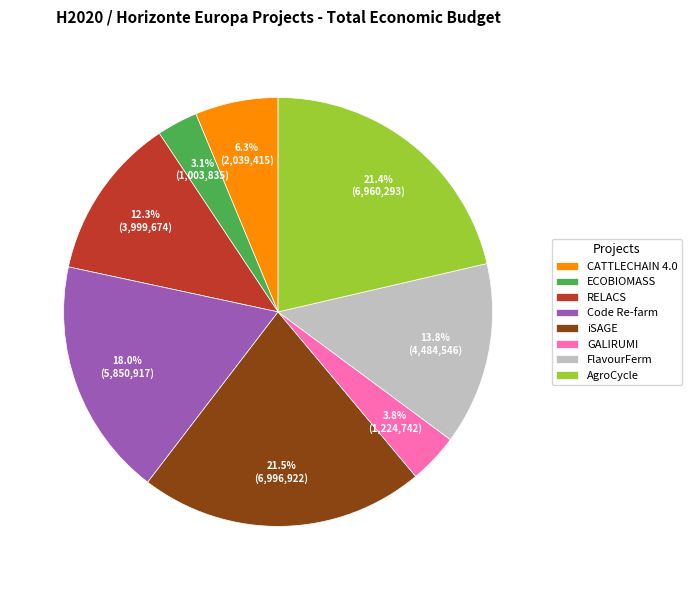

To the nearest percent, what is the difference between the GALIRUMI and ECOBIOMASS slice percentages?

1%